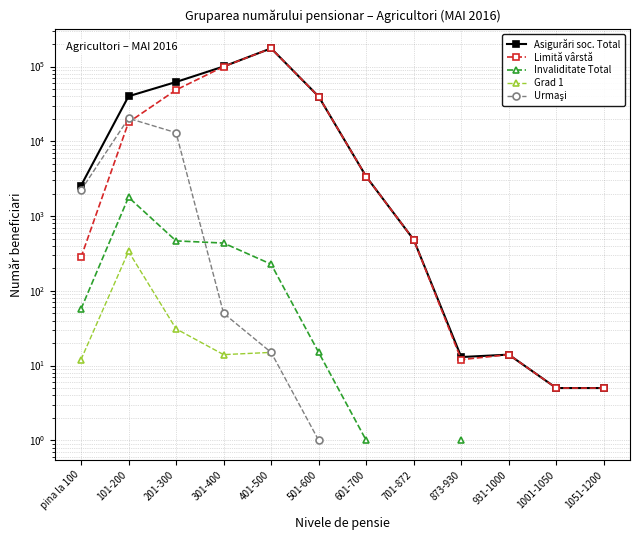

How many lines are shown in the chart?

5